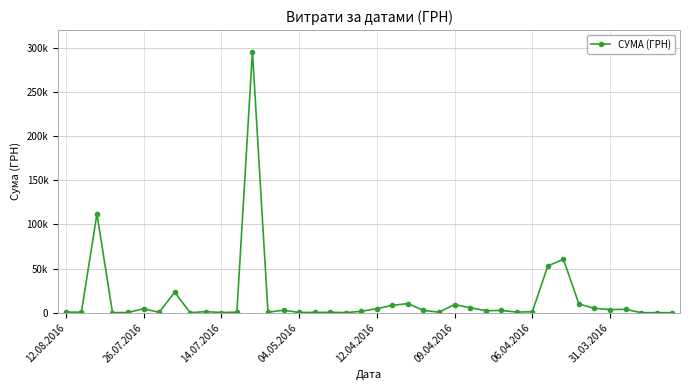

Does the chart have visible grid lines?

Yes